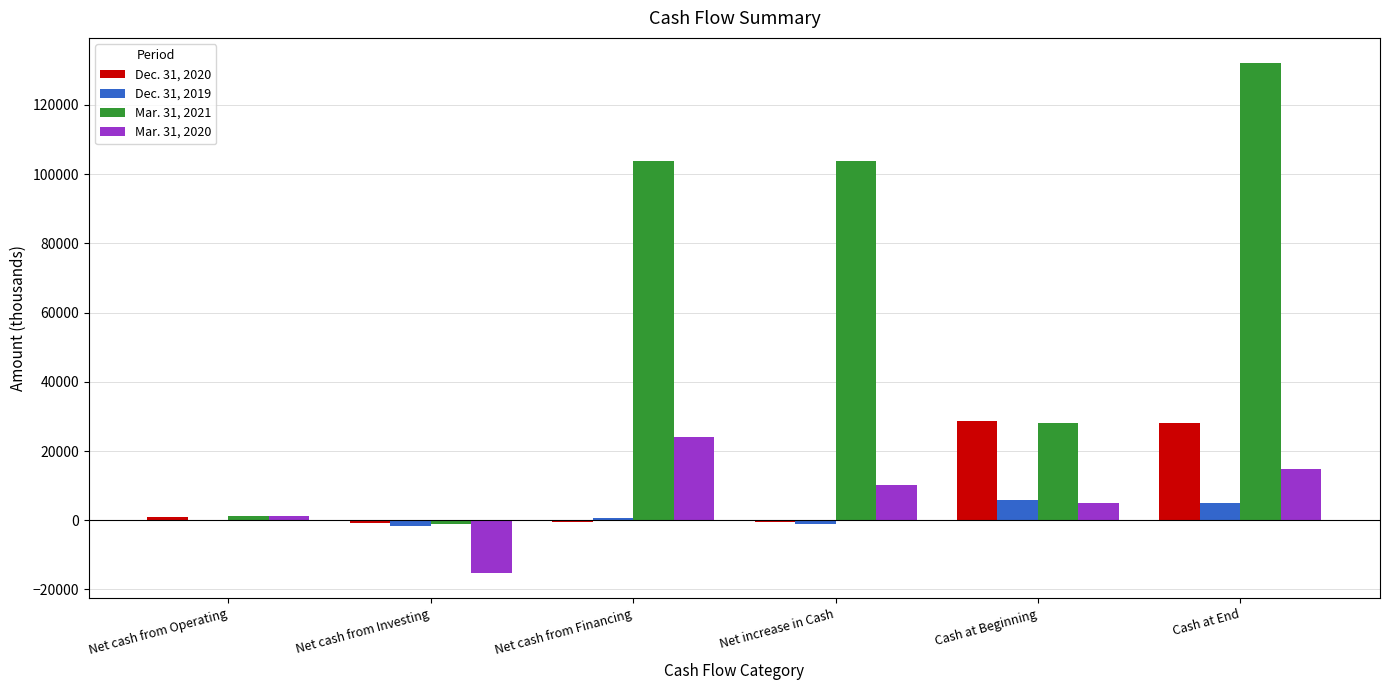

The Mar. 31, 2021 series shows 183378 at Cash at End. True or false?

False